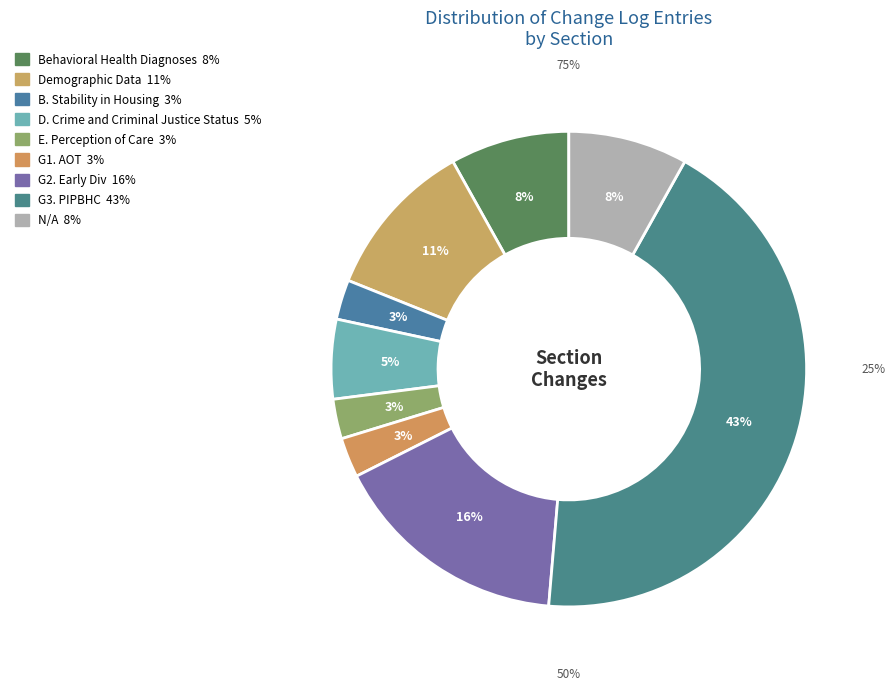

How much of the chart is everything except Behavioral Health Diagnoses?

91.9%